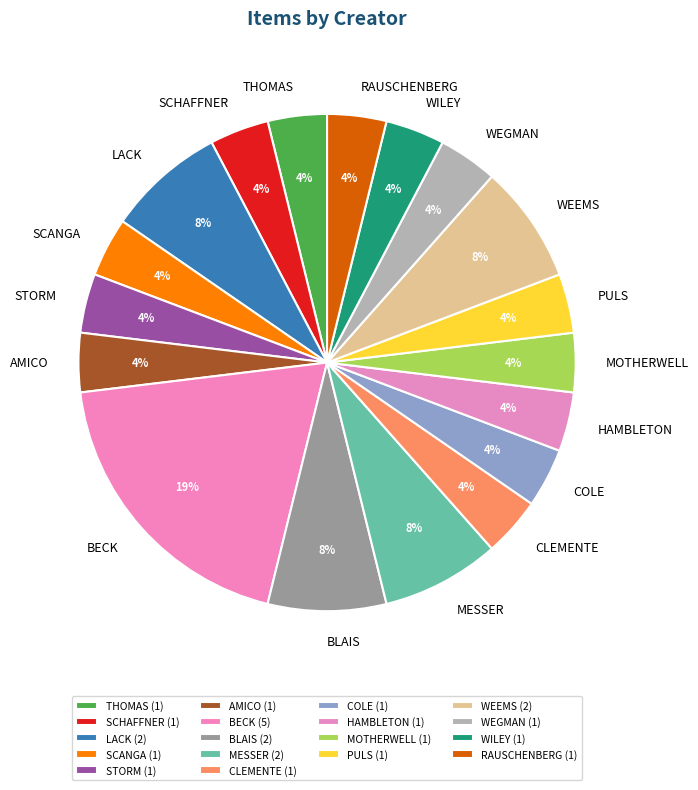

True or false: HAMBLETON accounts for 4% of the total.

True